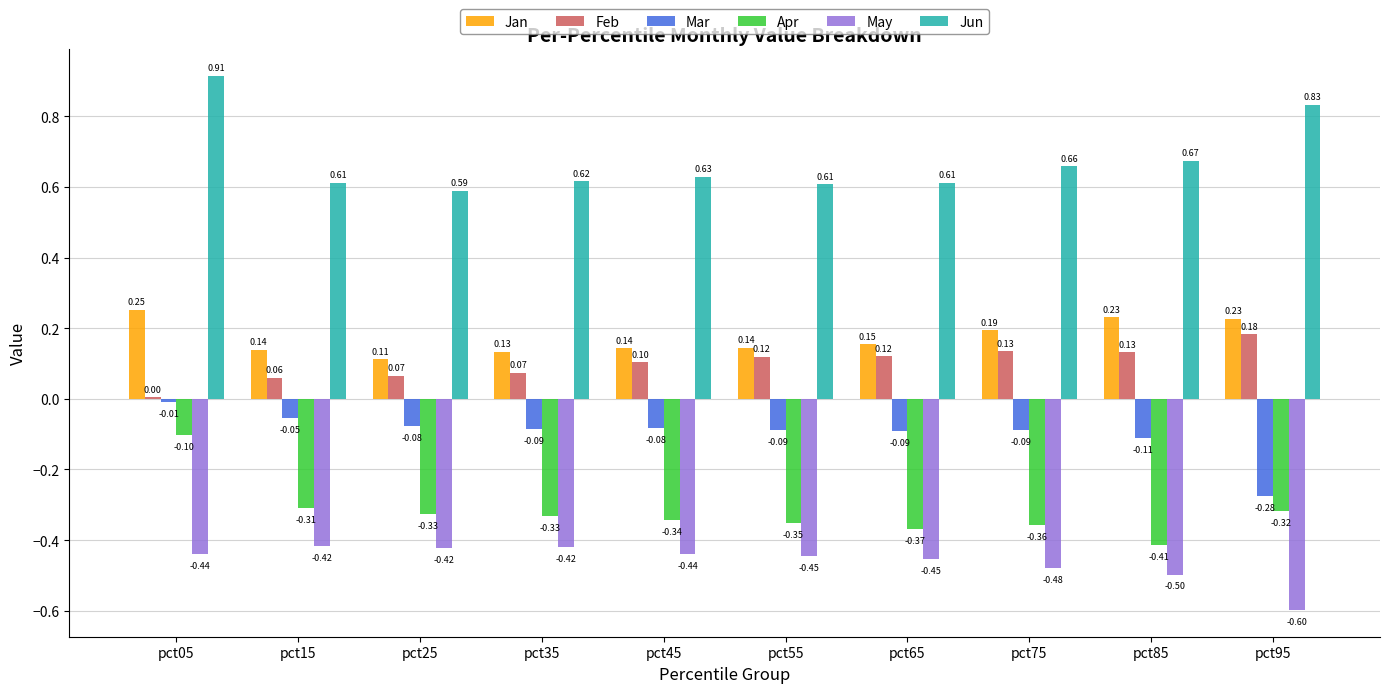

What is the sum of the Apr values at pct55 and pct75?

-0.7